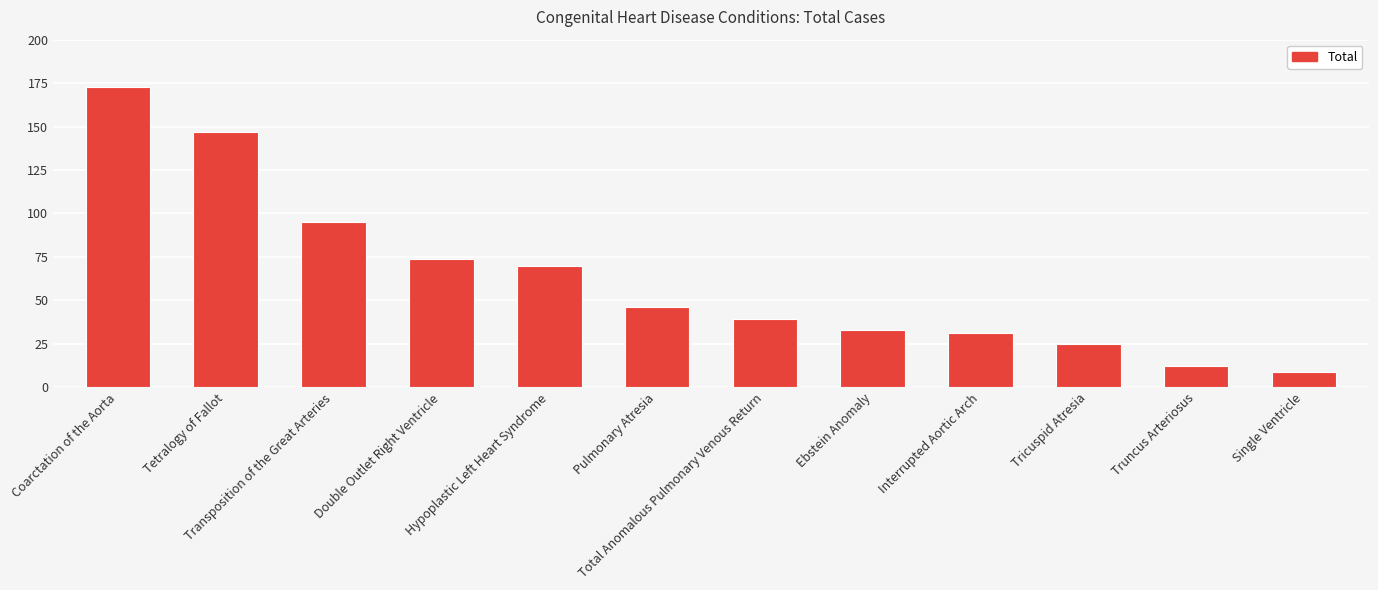

What is the sum of all values?

754